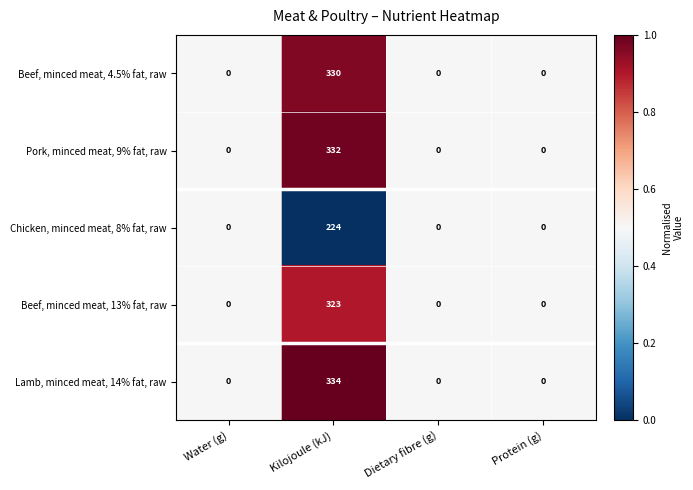

What is the sum of all Pork, minced meat, 9% fat, raw values?

332